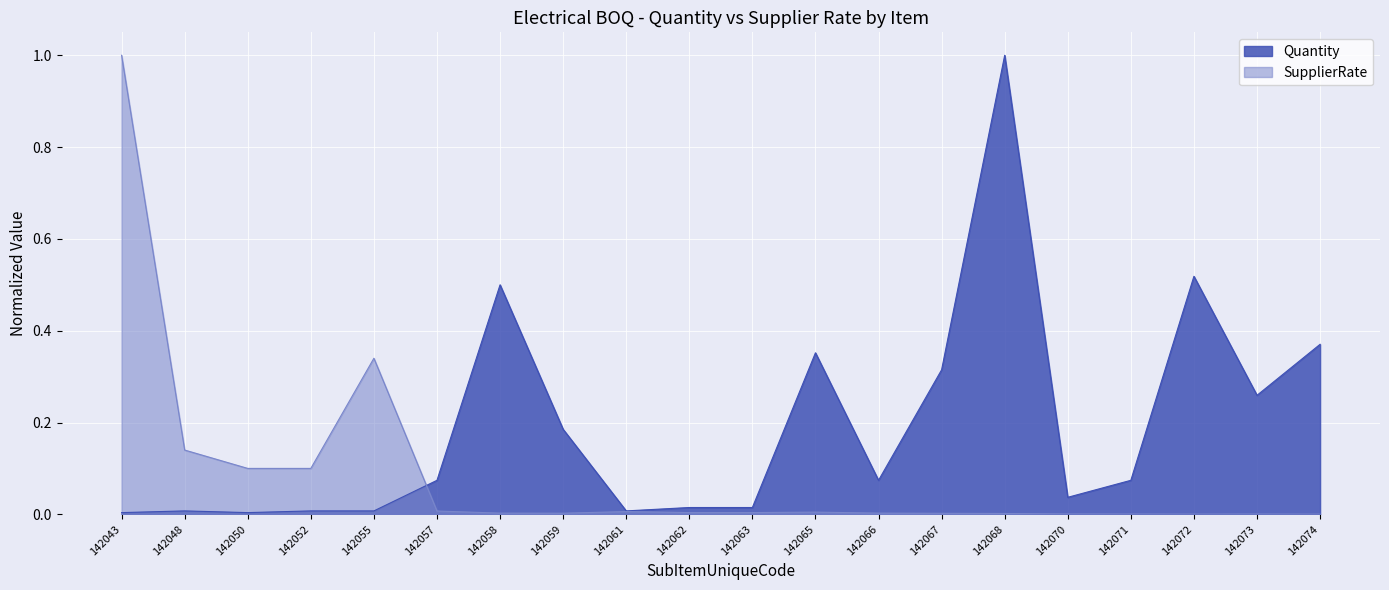

Between which two adjacent categories do SupplierRate and Quantity first intersect?

142055 and 142057